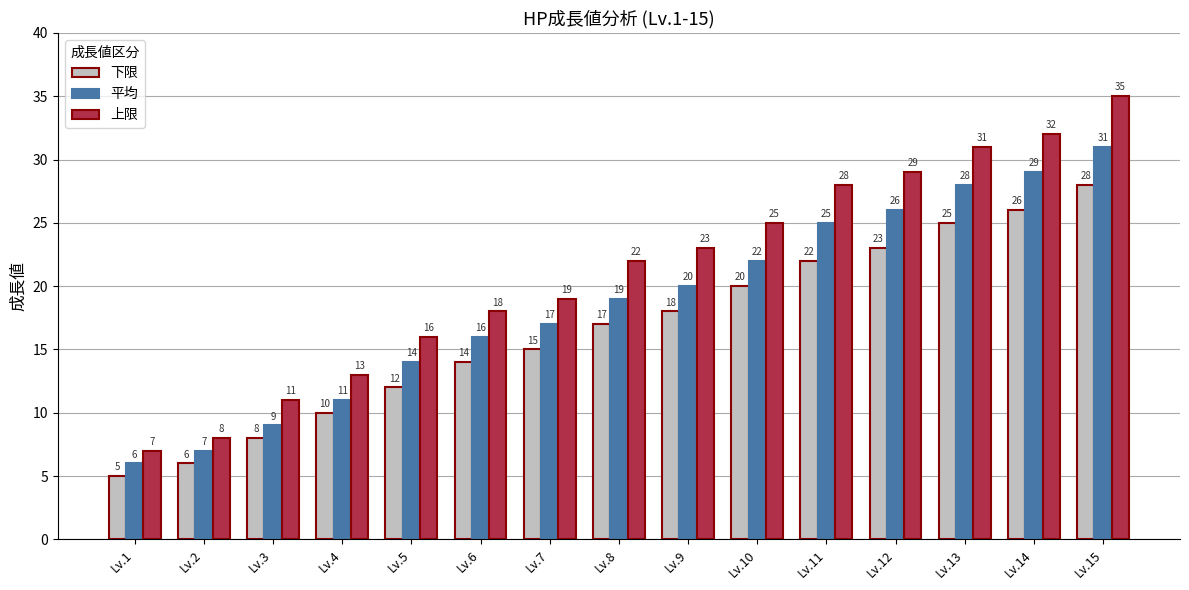

Between Lv.6 and Lv.13, which series saw the biggest shift?

上限